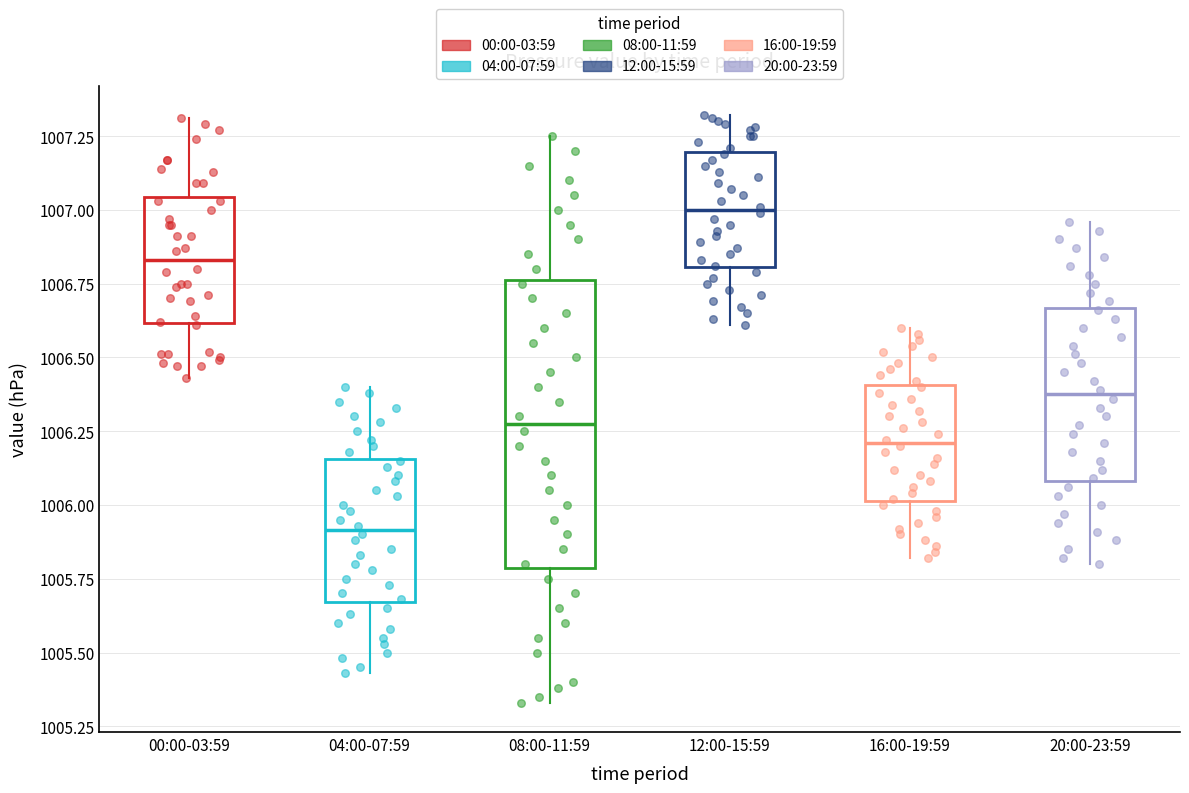

Reading left to right, transcribe this box plot: for each box, give where its median line is, the range the box spans, and where its two whiskers end, as read against the y-axis. The values are not printed on the chart, so give them approximately, as read against the axis.

00:00-03:59: median 1006.85, box 1006.60 to 1007.05, whiskers 1006.45 to 1007.30
04:00-07:59: median 1005.90, box 1005.65 to 1006.15, whiskers 1005.45 to 1006.40
08:00-11:59: median 1006.30, box 1005.80 to 1006.75, whiskers 1005.35 to 1007.25
12:00-15:59: median 1007.00, box 1006.80 to 1007.20, whiskers 1006.60 to 1007.30
16:00-19:59: median 1006.20, box 1006.00 to 1006.40, whiskers 1005.80 to 1006.60
20:00-23:59: median 1006.40, box 1006.10 to 1006.65, whiskers 1005.80 to 1006.95